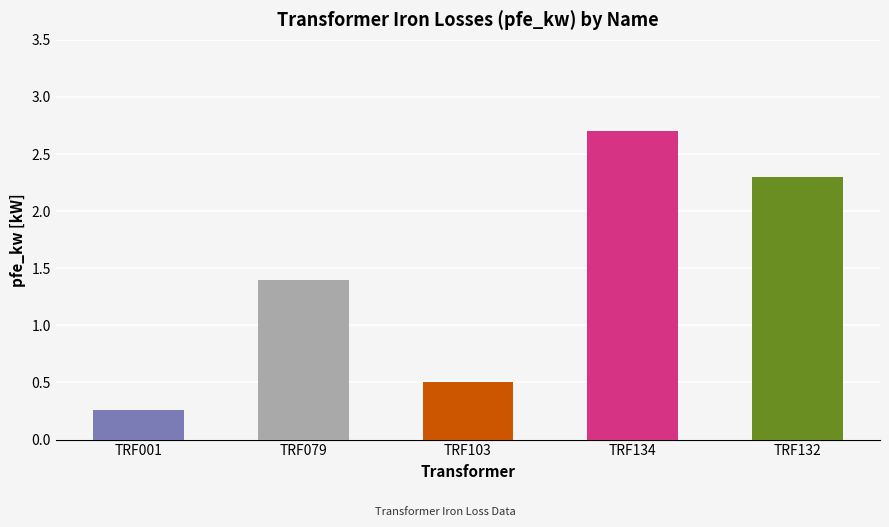

What is the difference between the maximum and minimum values?

2.4